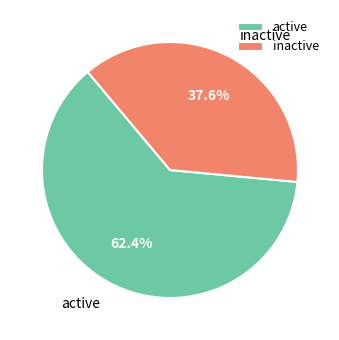

Combined, do active and inactive account for over 50%?

Yes